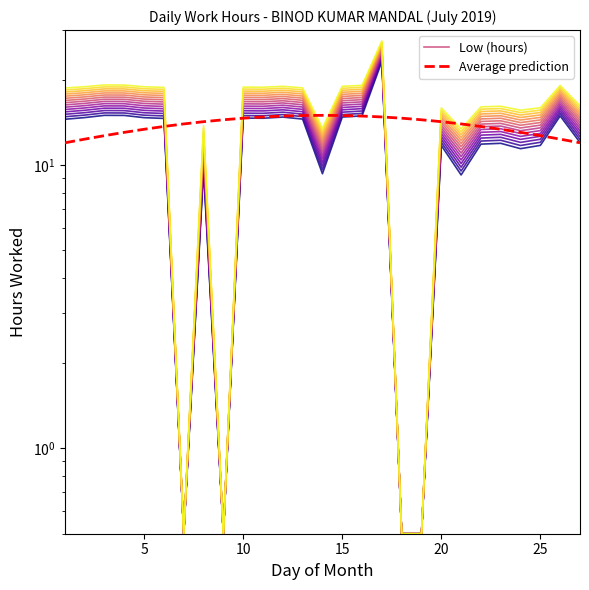

Reading left to right, extract all data points from this chart.

Low (hours): 16.6	16.8	17.1	17.1	16.8	16.7	0.5	11.7	0.5	16.8	16.8	16.9	16.7	11.4	16.9	17.0	25.4	0.5	0.5	13.8	11.3	14.0	14.0	13.5	13.8	17.0	14.1
Average prediction: 12.0	12.4	12.7	13.1	13.4	13.7	14.0	14.2	14.5	14.7	14.8	14.9	15.0	15.0	15.0	14.9	14.8	14.7	14.5	14.2	14.0	13.7	13.4	13.1	12.7	12.4	12.0